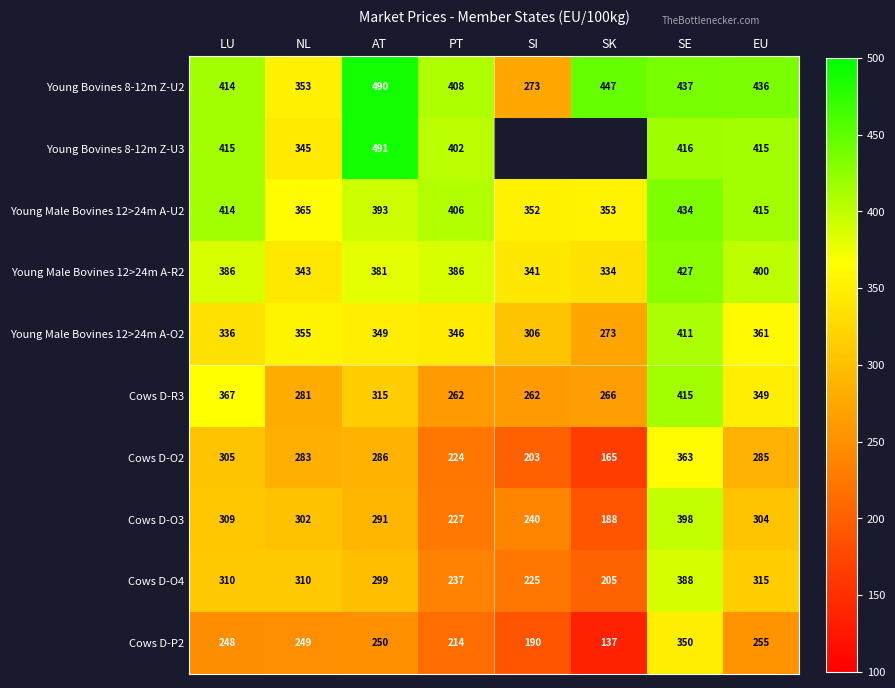

What is the average value of the Cows D-R3 series?

314.6